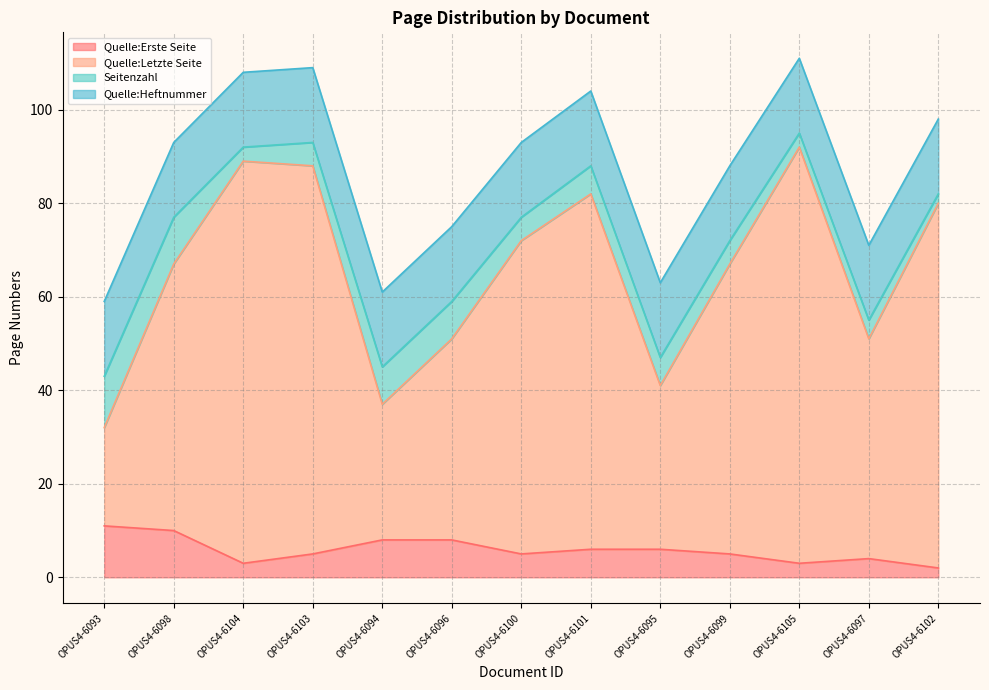

True or false: Quelle:Letzte Seite and Quelle:Erste Seite cross at least once.

False